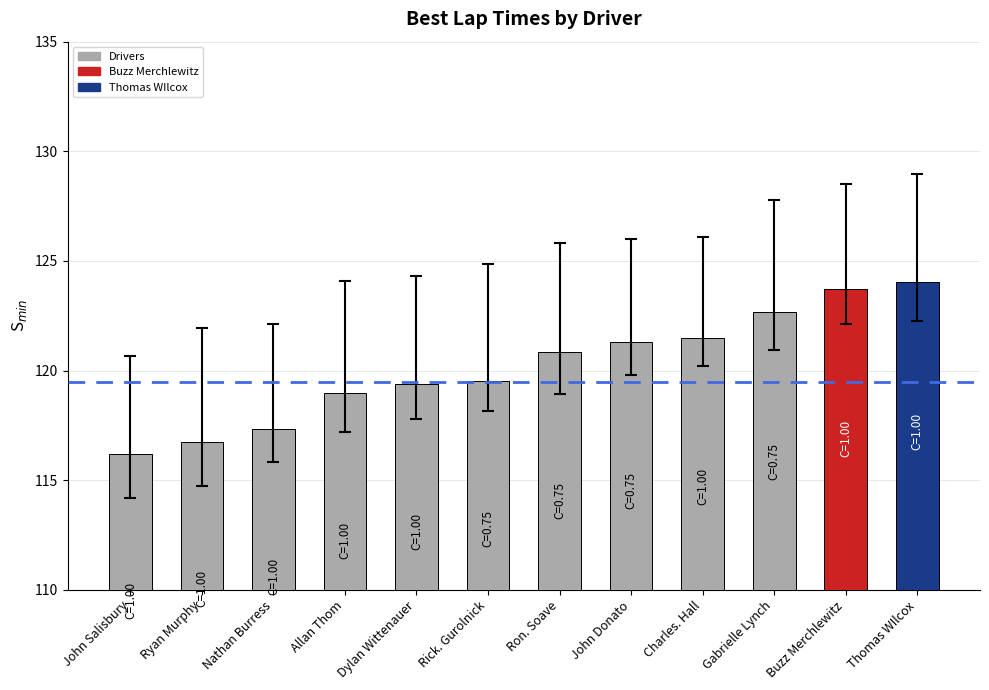

What is the maximum value shown in the chart?

124.1